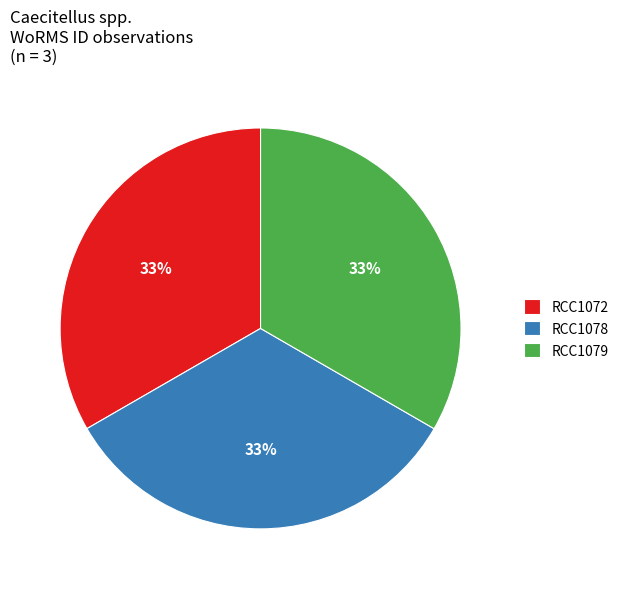

To the nearest percent, what is the average slice percentage?

33%